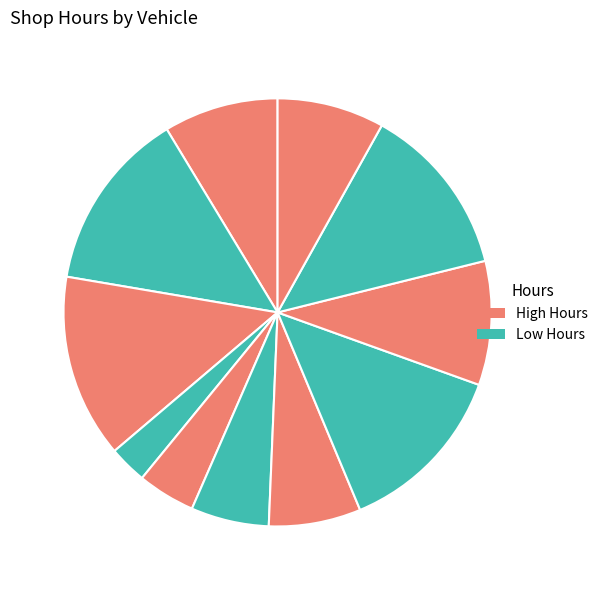

Which category has the smallest portion of the pie?

1936 CORD